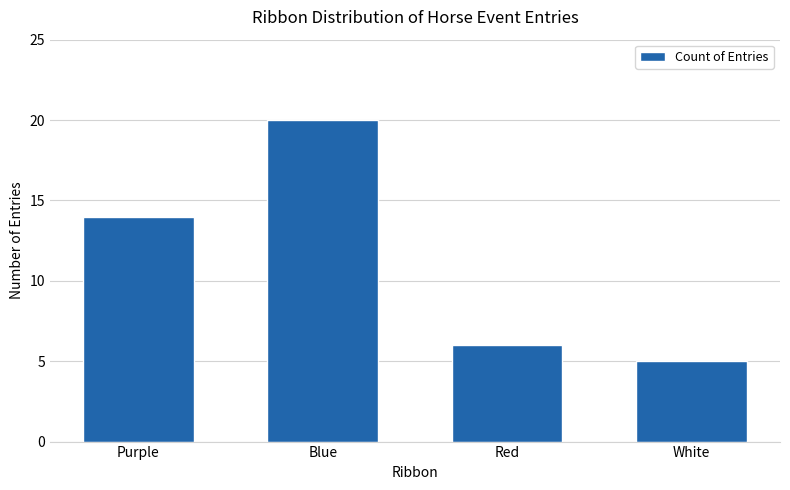

Approximately how many times larger is the value at Purple compared to Blue?

0.7